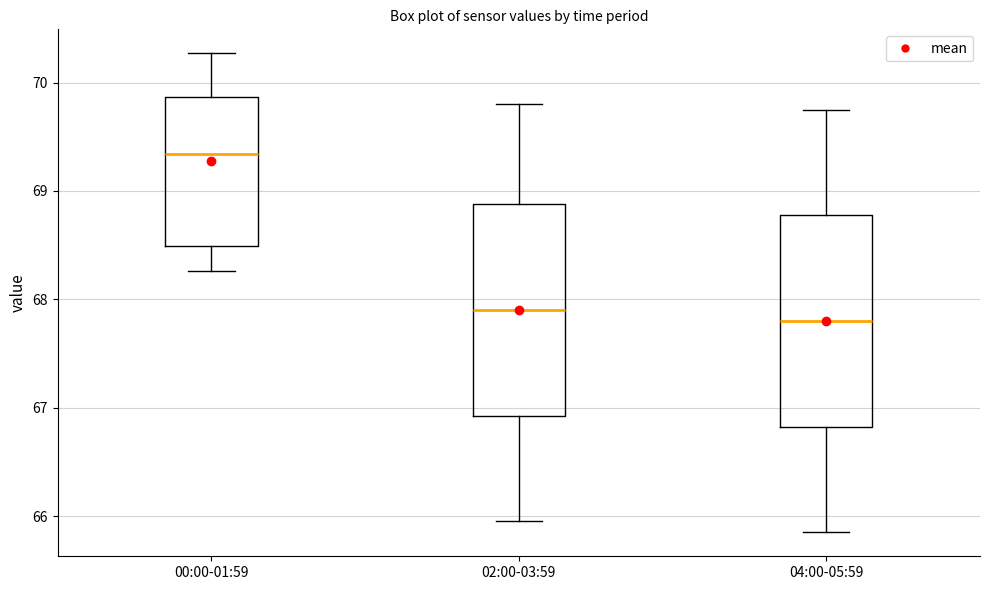

Which box has the highest median line?

00:00-01:59